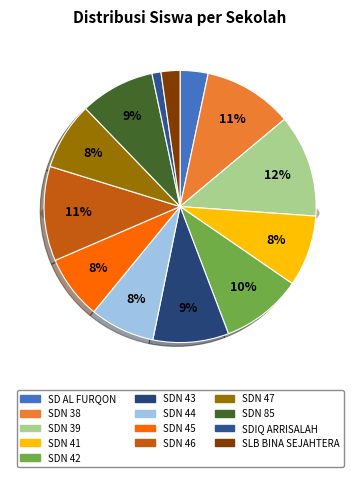

Do SD NEGERI 85 LUBUKLINGGAU and SD NEGERI 44 LUBUKLINGGAU together represent more than half of the pie?

No